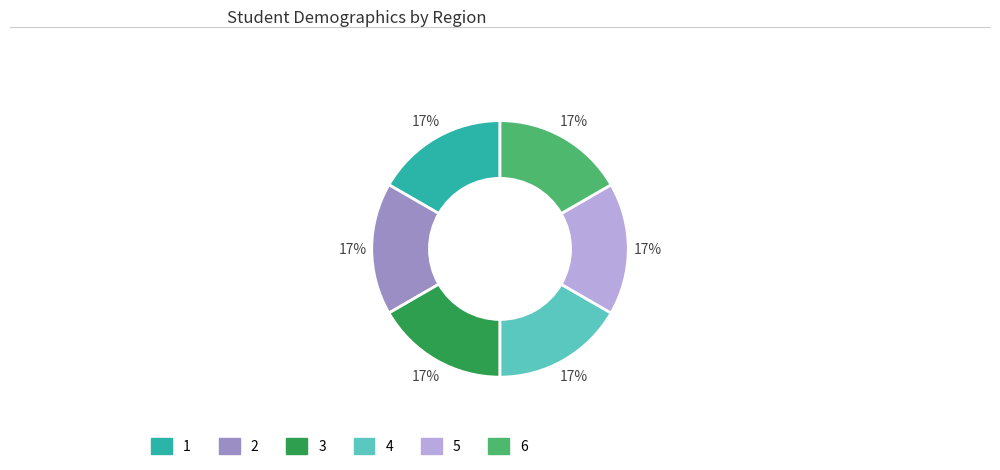

What is the ratio of the value at 6 to the value at 4?

1.0